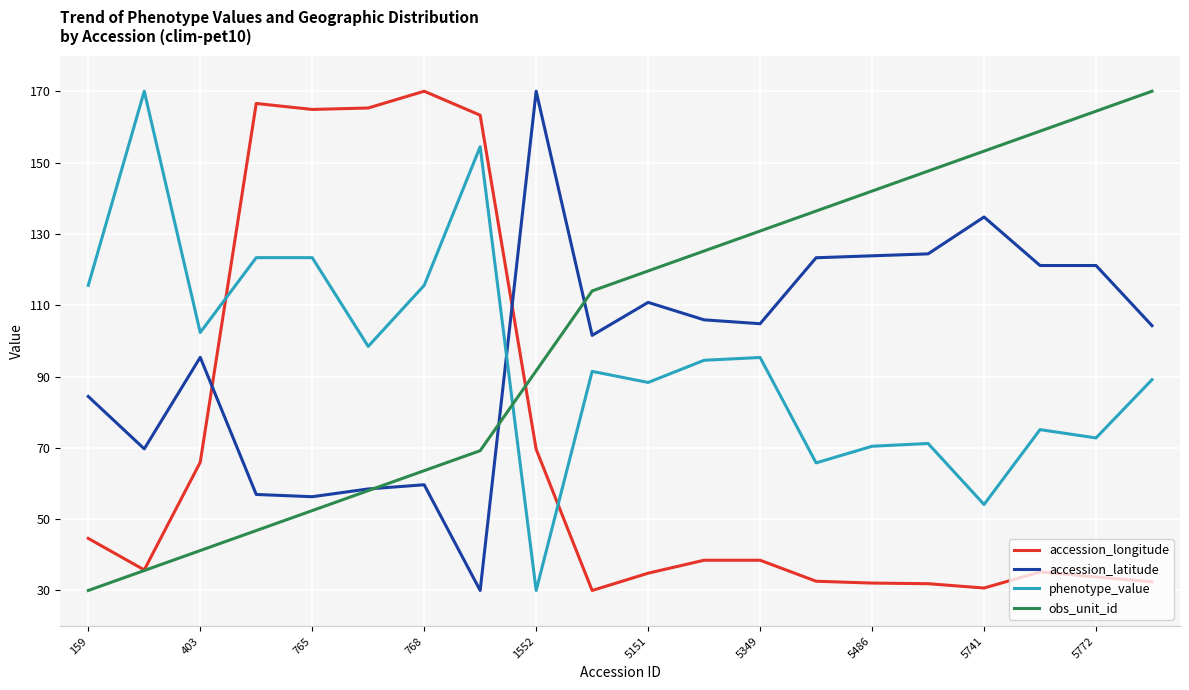

What is the maximum value shown in the chart?

170.0